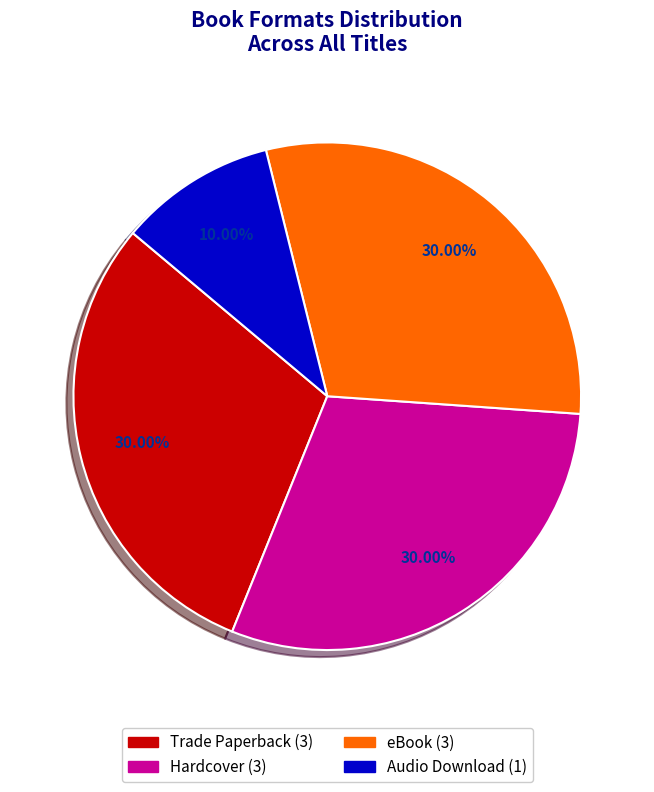

Is Hardcover the majority of the pie?

No